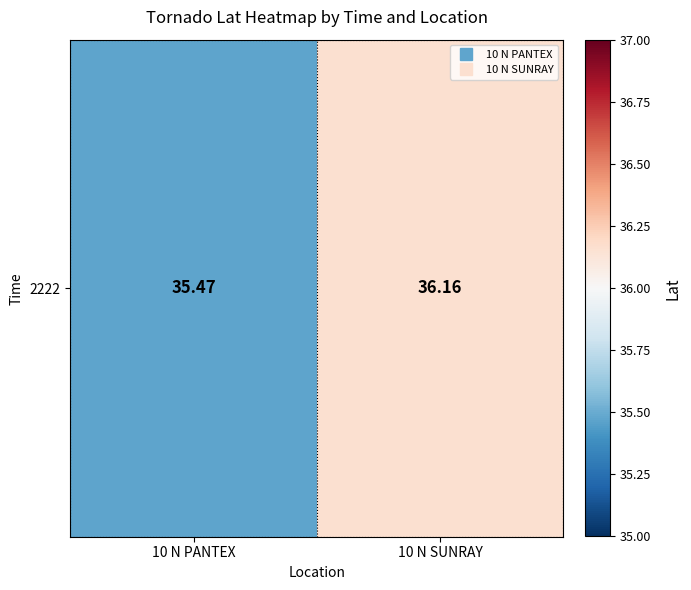

Between 10 N PANTEX and 10 N SUNRAY, which is larger?

10 N SUNRAY